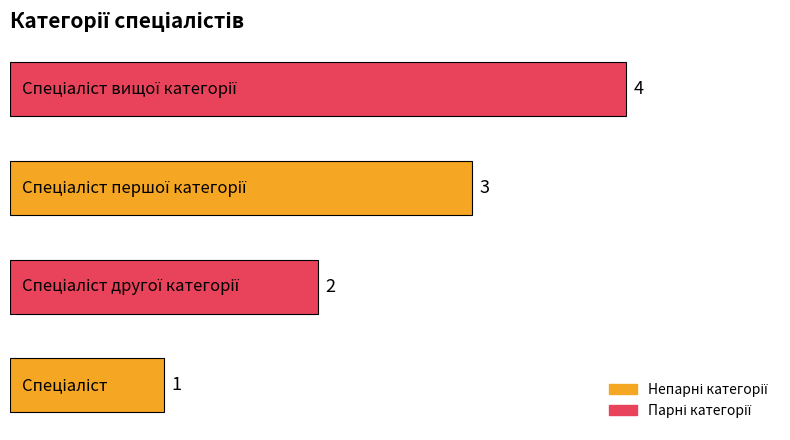

What is the maximum value shown in the chart?

4